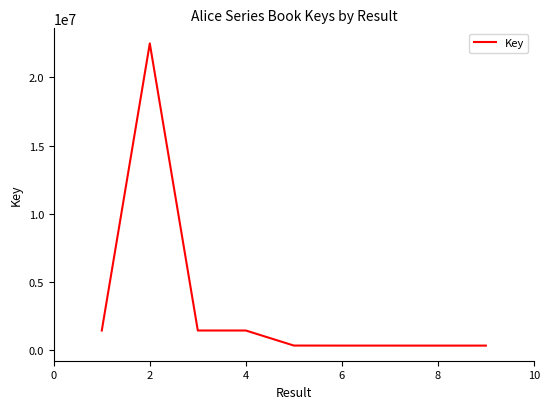

What is the difference between the maximum and minimum values?

22150478